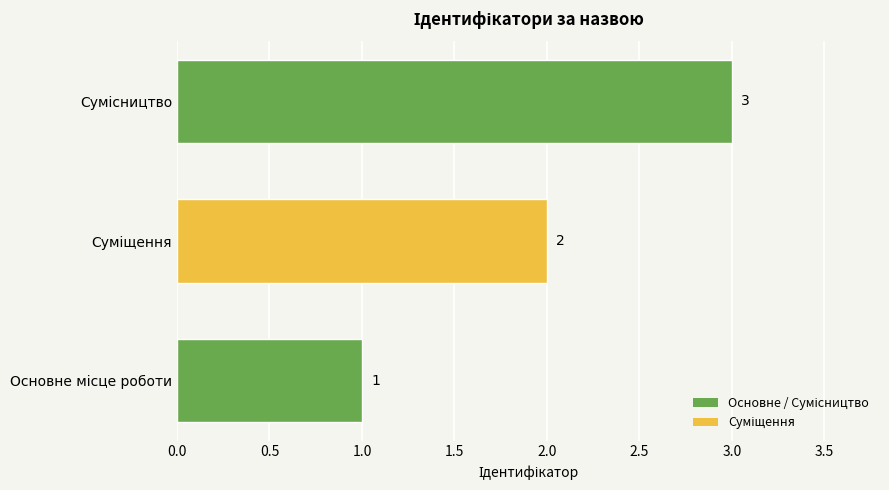

Does the chart contain stacked bars?

No